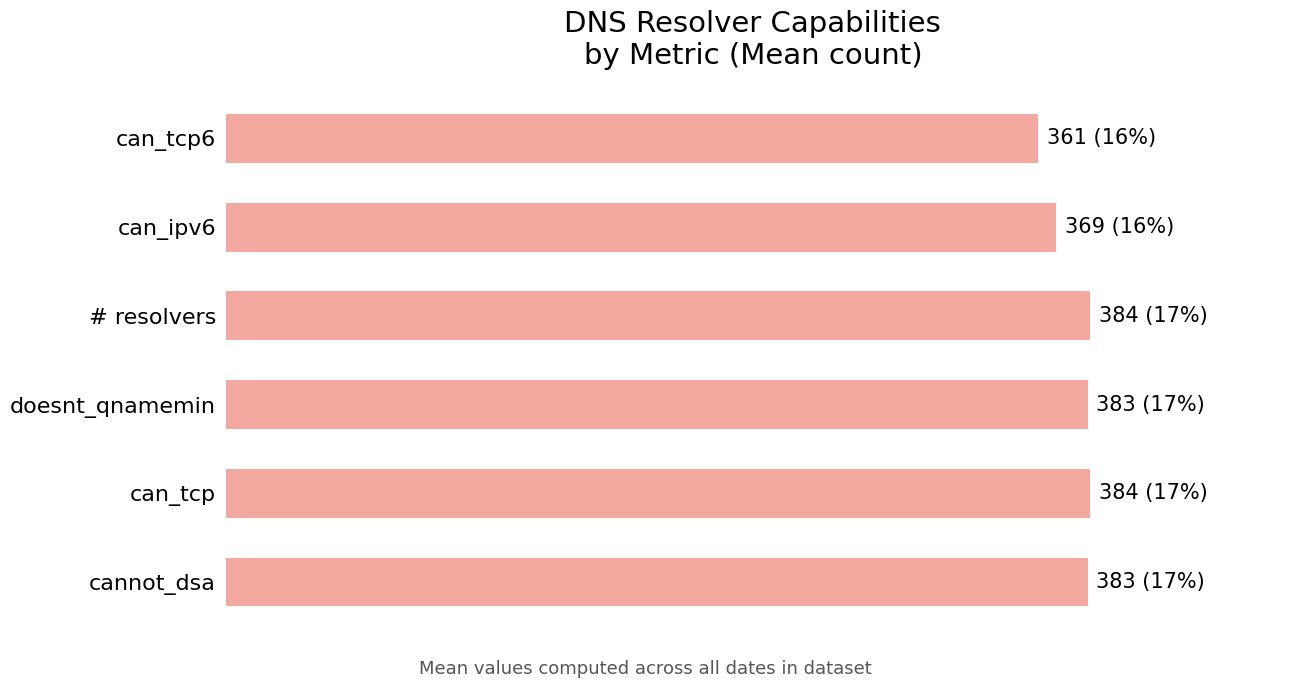

Does the chart contain any negative values?

No